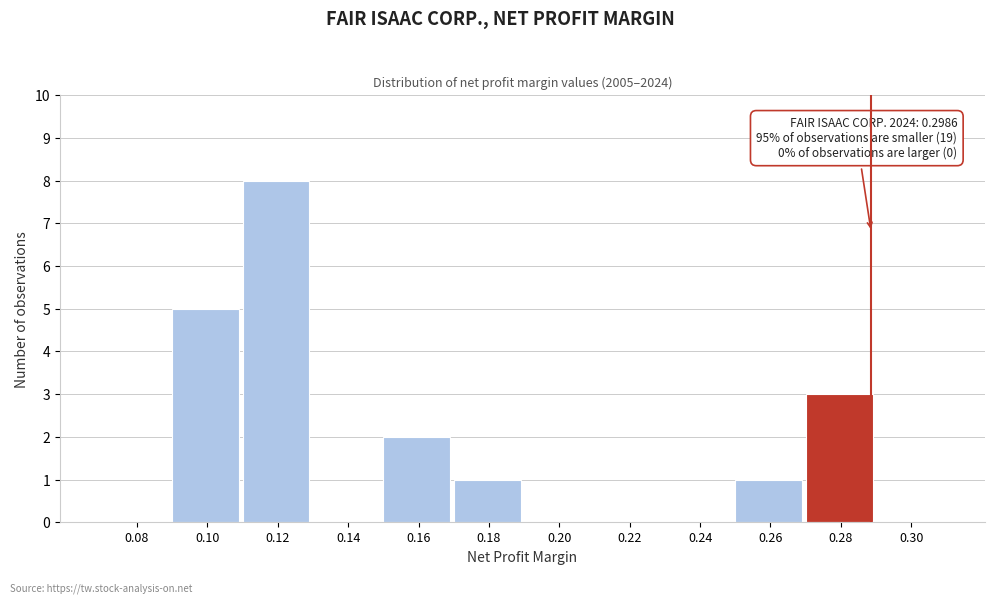

Reading right to left, what are all the values shown in this chart?

0.30=0	0.28=3	0.26=1	0.24=0	0.22=0	0.20=0	0.18=1	0.16=2	0.14=0	0.12=8	0.10=5	0.08=0